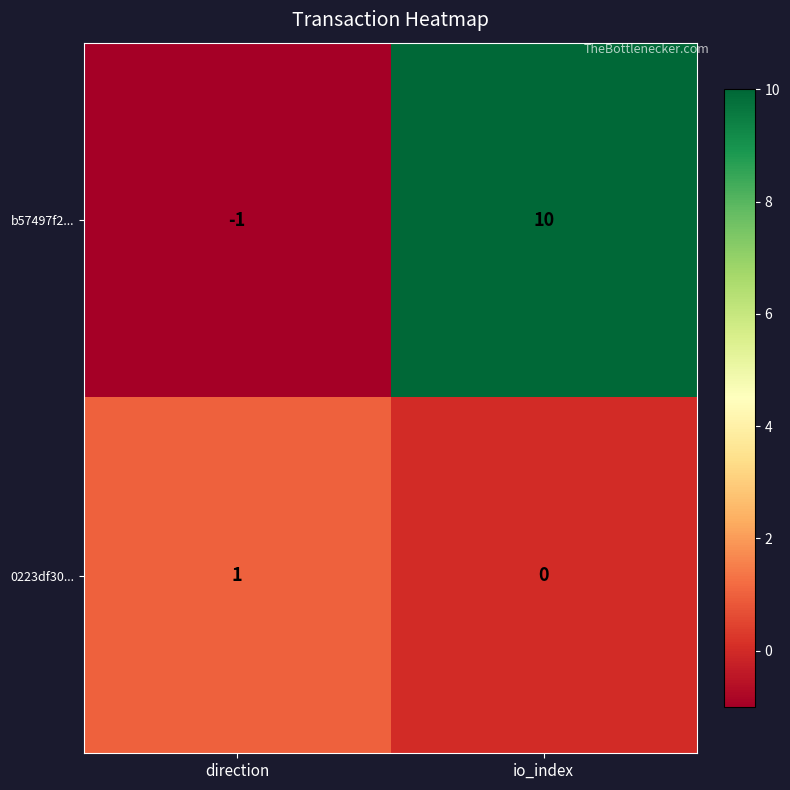

At which label is 0223df30... closest to 0?

io_index